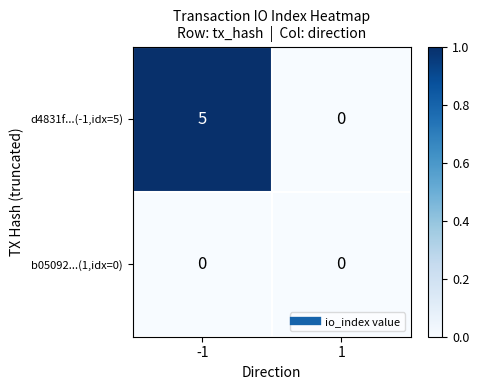

List the series in order of their peak value, highest first.

d4831f...(-1,idx=5), b05092...(1,idx=0)